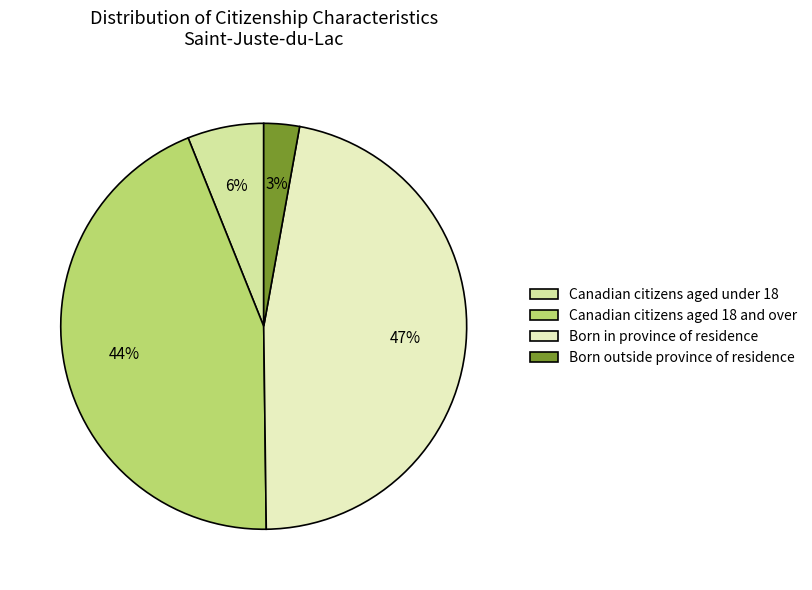

To the nearest percent, what is the average slice percentage?

25%